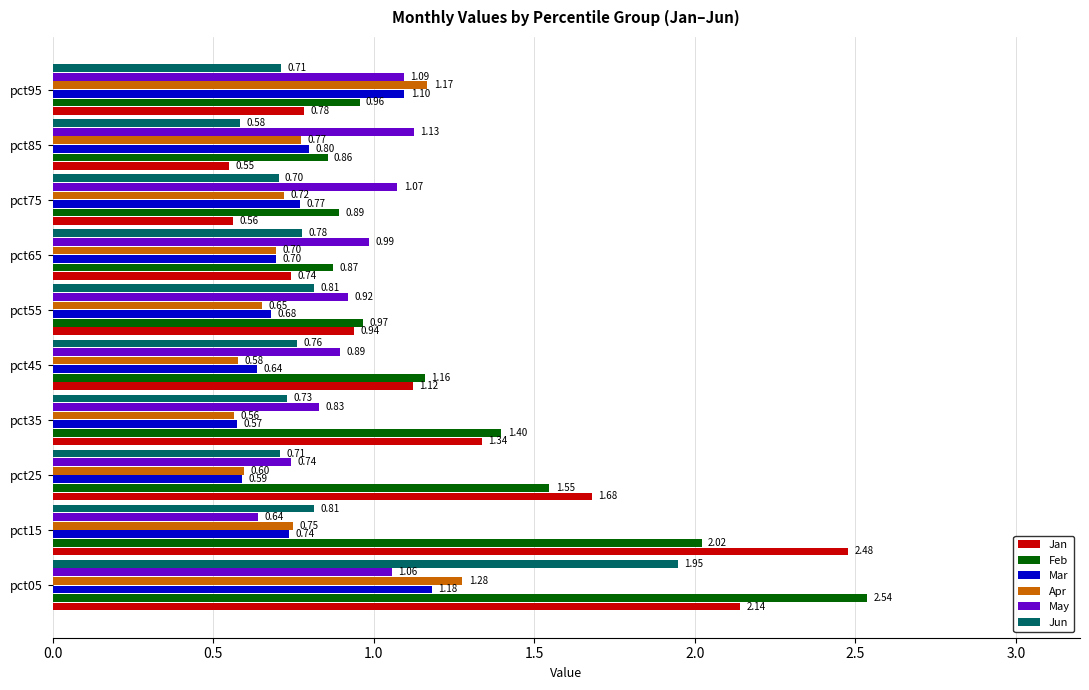

At pct25, list the series in order from smallest to largest.

Mar, Apr, Jun, May, Feb, Jan